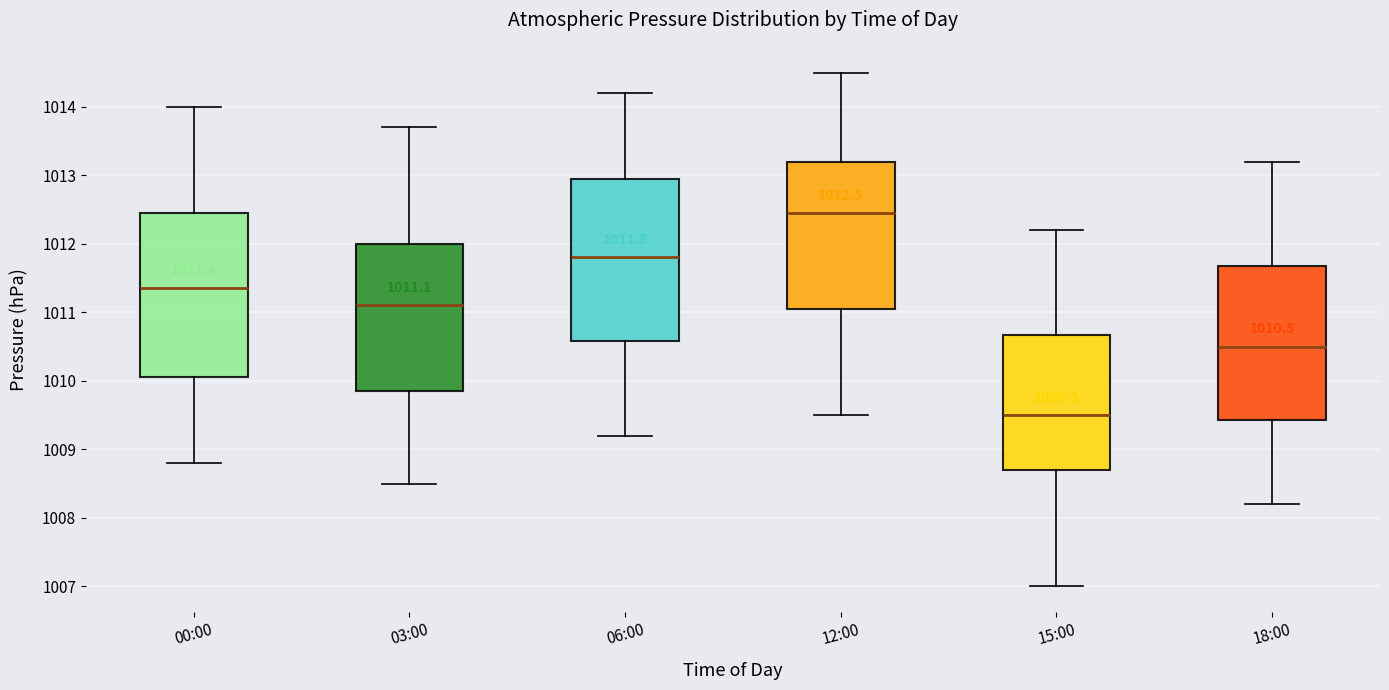

Which box's median line is the highest?

12:00